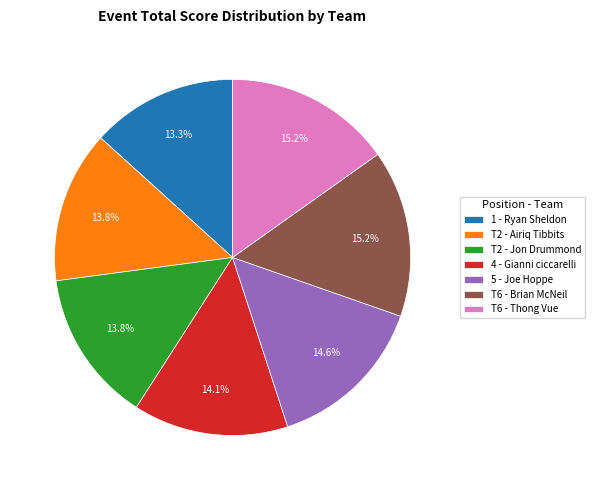

What portion of the pie excludes T6 - Thong Vue?

84.8%